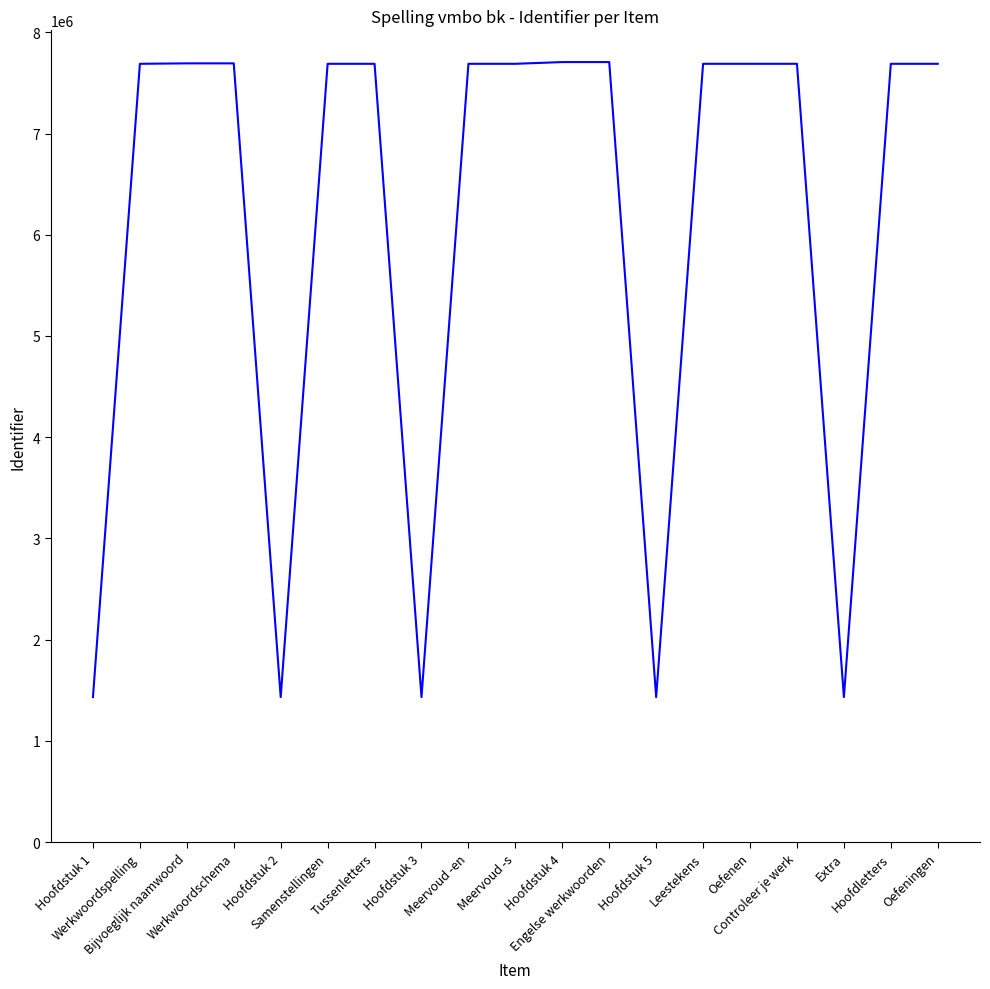

What is the greatest value displayed?

7705590